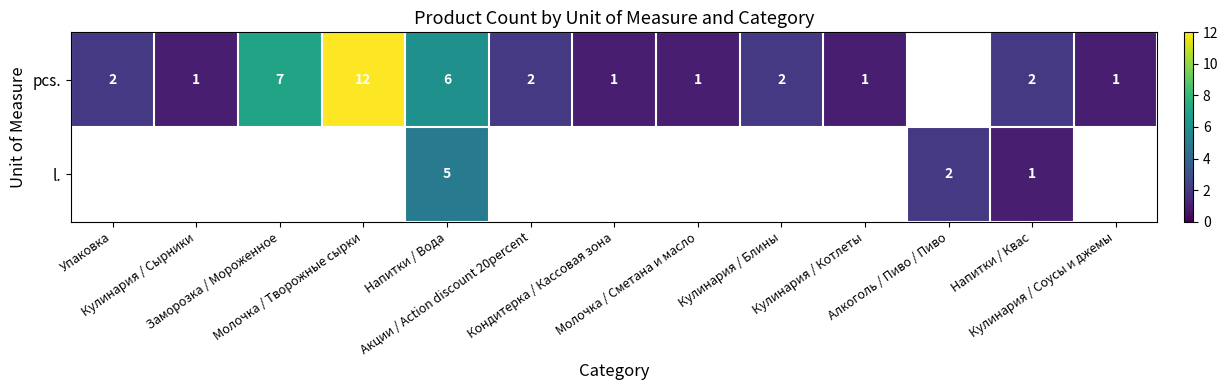

Which series has the widest spread of values?

pcs.